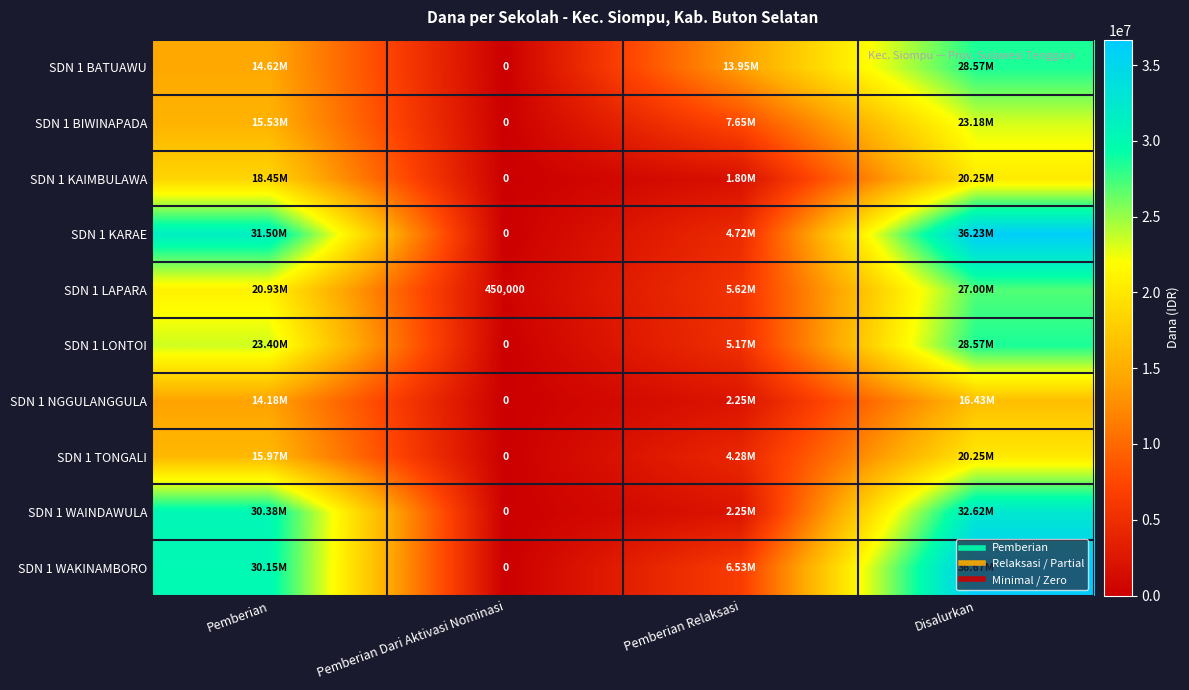

Is it true that SDN 1 KAIMBULAWA equals 10134831 at Disalurkan?

False